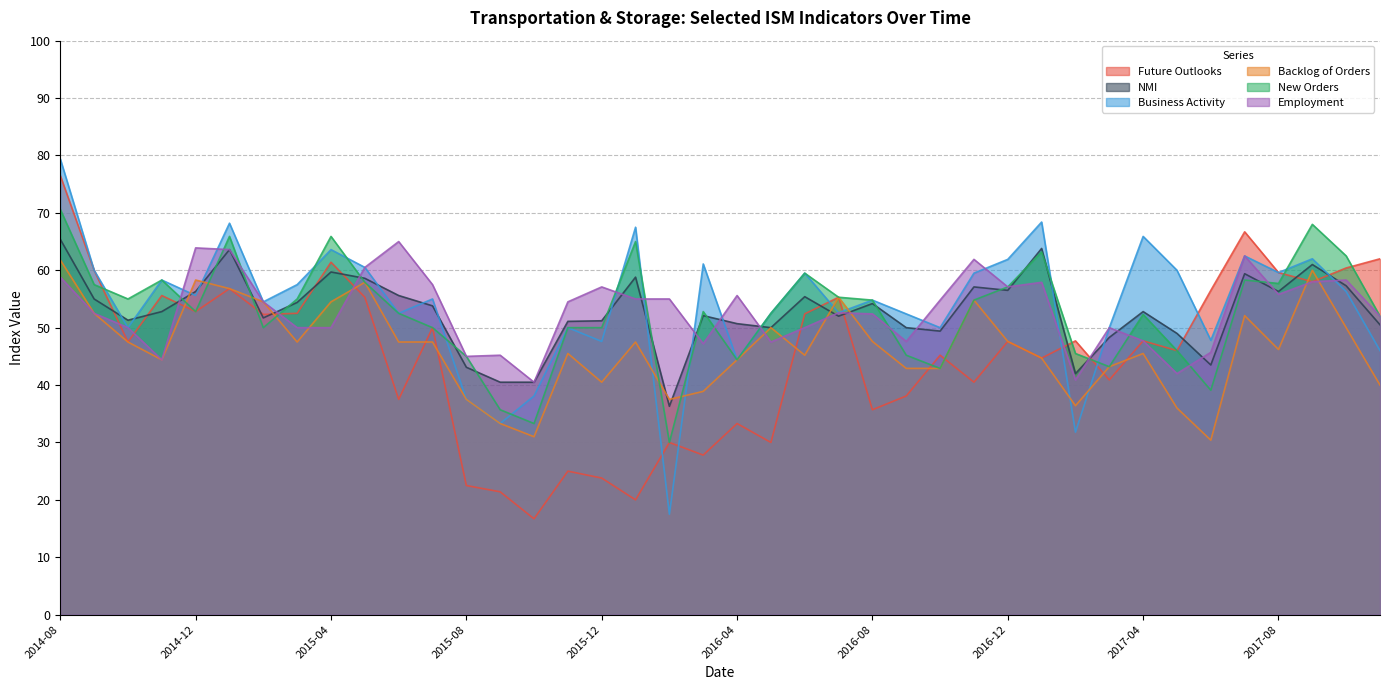

Which series has the largest total across all categories?

Business Activity